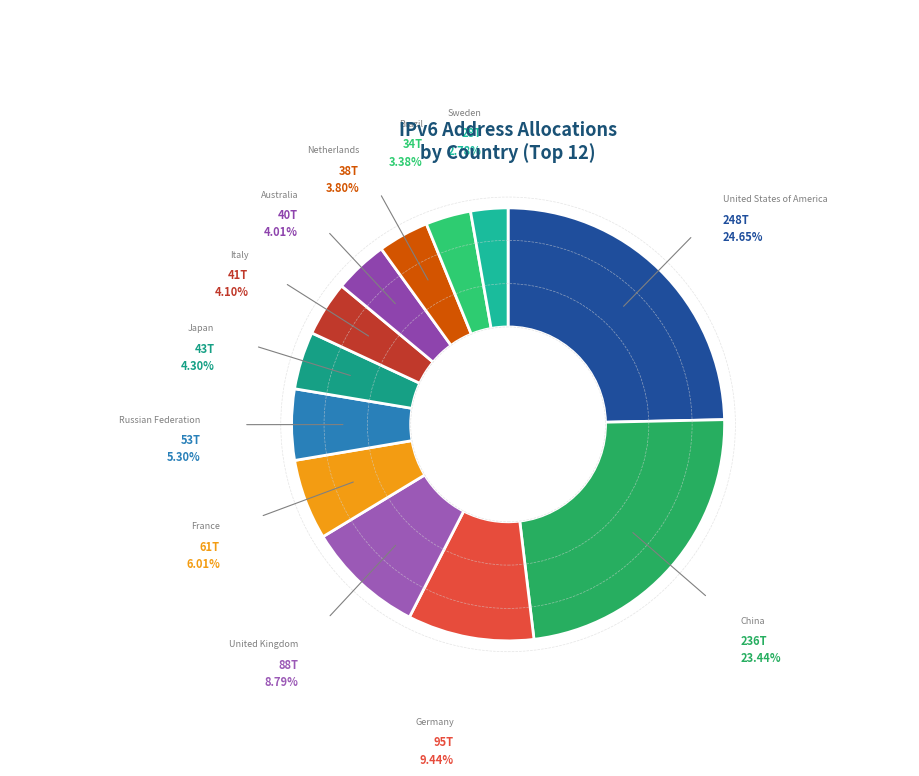

Is there any slice that represents more than half of the pie?

No